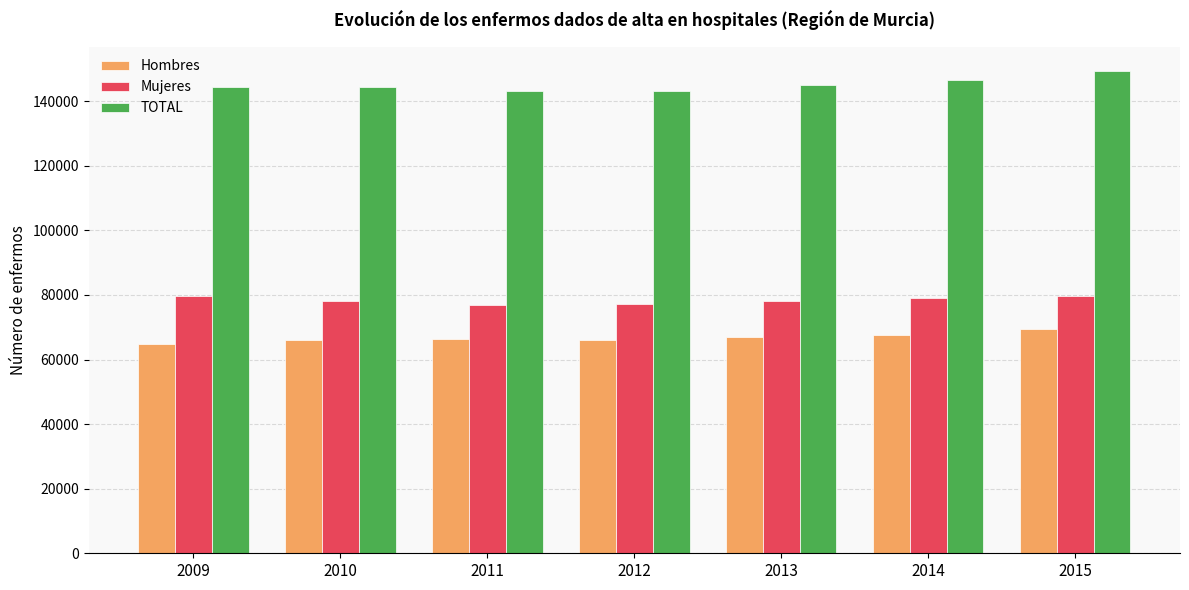

Are the bars horizontal?

No